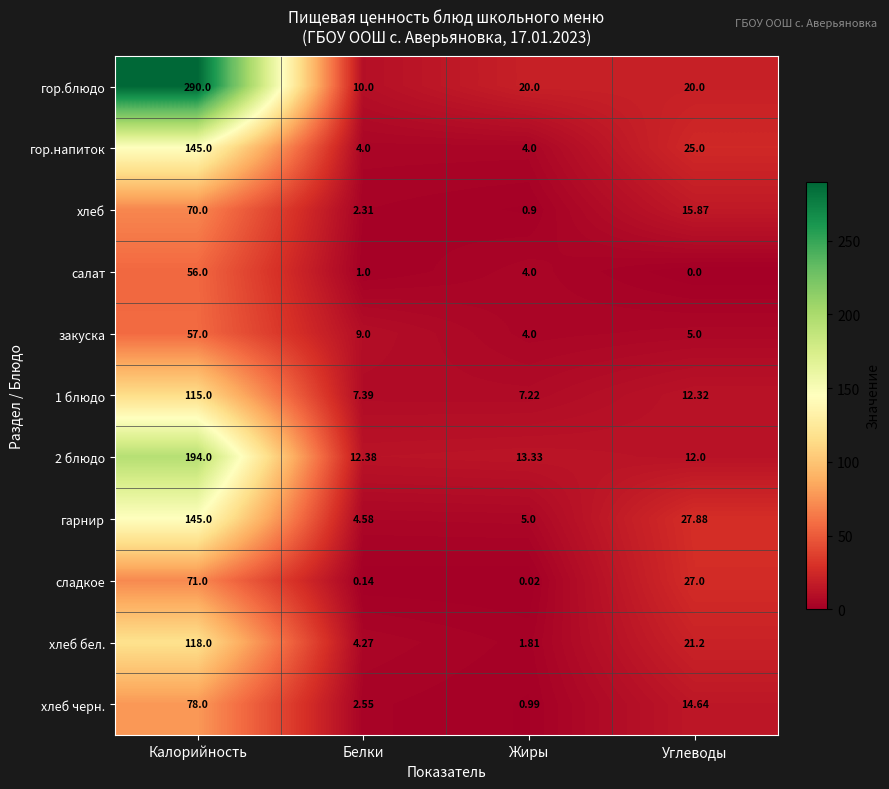

At which label does сладкое first exceed 27?

Калорийность